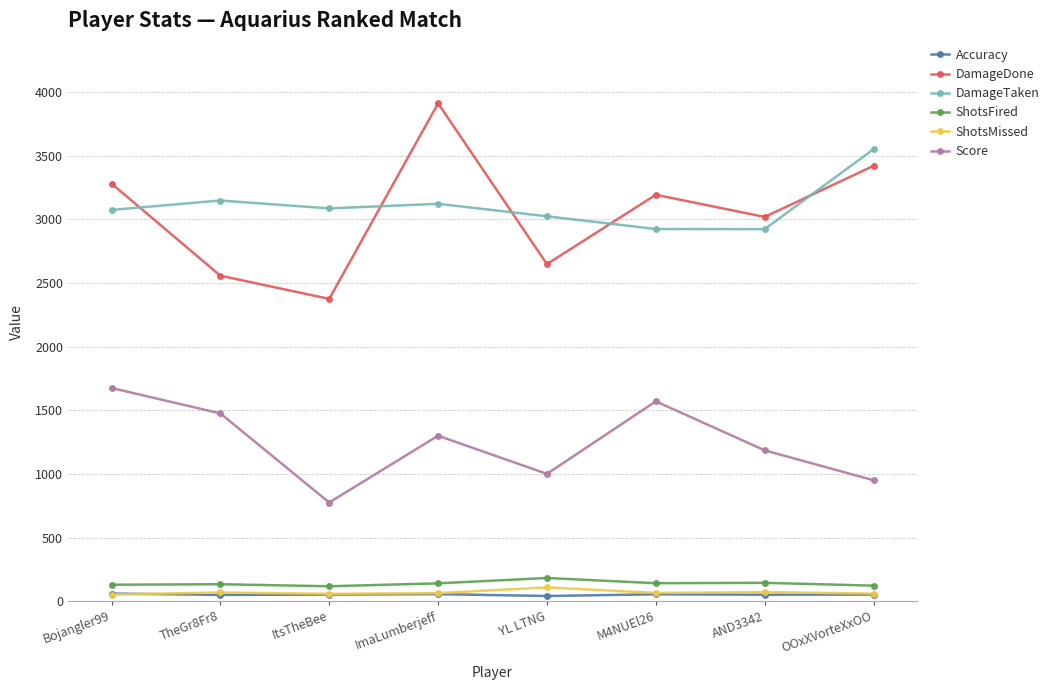

What is the value of the ShotsFired point at the 7th from the left?

144.0